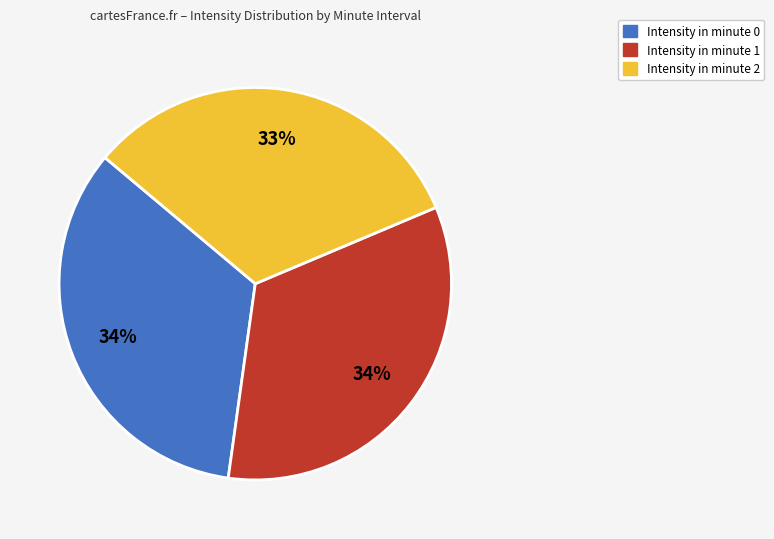

Is there any slice that represents more than half of the pie?

No